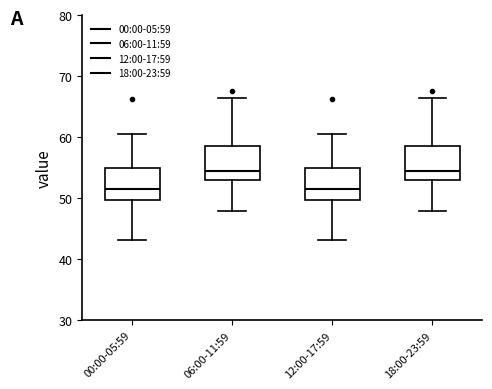

Reading left to right, read every box against the y-axis: the position of its median line, the range the box covers, and the ends of its whiskers. The values are not printed on the chart, so give them approximately, as read against the axis.

00:00-05:59: median 51, box 50 to 55, whiskers 43 to 61
06:00-11:59: median 54, box 53 to 59, whiskers 48 to 66
12:00-17:59: median 51, box 50 to 55, whiskers 43 to 61
18:00-23:59: median 54, box 53 to 59, whiskers 48 to 66